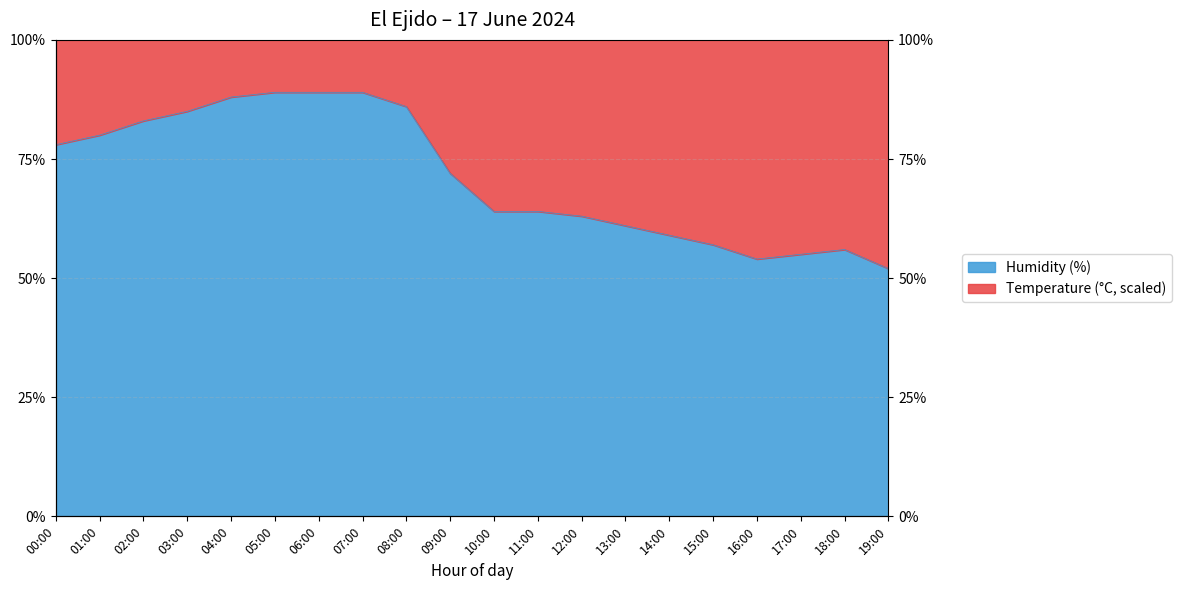

Rank the categories by value from lowest to highest.

19:00, 16:00, 17:00, 18:00, 15:00, 14:00, 13:00, 12:00, 10:00, 11:00, 09:00, 00:00, 01:00, 02:00, 03:00, 08:00, 04:00, 05:00, 06:00, 07:00